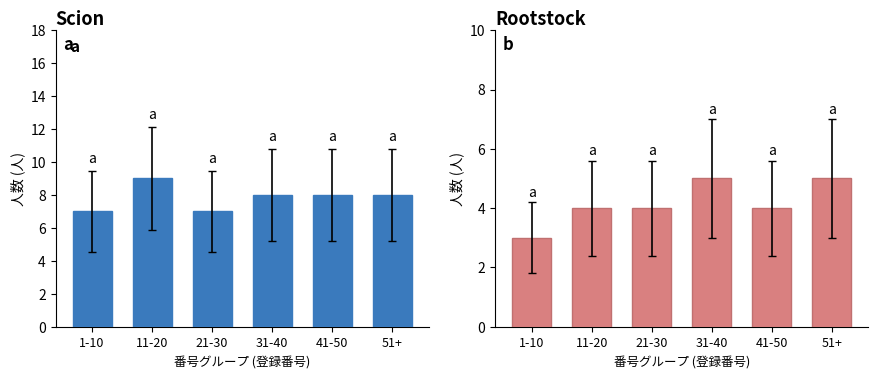

List the series in order of their overall mean, highest first.

1級, 2級